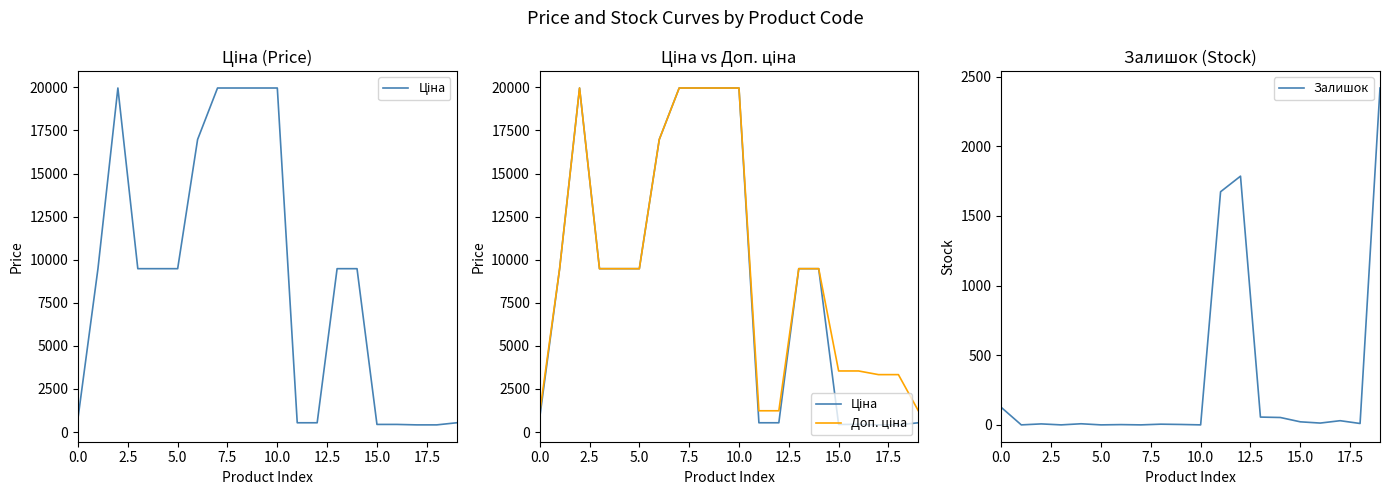

Reading left to right, list all the values displayed in this chart.

Ціна: 818.5	9480.1	19964.2	9480.1	9480.1	9480.1	16976.3	19964.2	19964.2	19964.2	19964.2	539.0	539.0	9480.1	9480.1	443.1	443.1	416.6	416.6	539.0
Доп. ціна: 1109.2	9480.1	19964.2	9480.1	9480.1	9480.1	16976.3	19964.2	19964.2	19964.2	19964.2	1235.4	1235.4	9480.1	9480.1	3545.0	3545.0	3332.5	3332.5	1235.4
Залишок: 125.0	0.0	7.0	0.0	8.0	0.0	2.0	0.0	5.0	3.0	0.0	1674.0	1786.0	56.0	53.0	22.0	13.0	30.0	10.0	2419.0